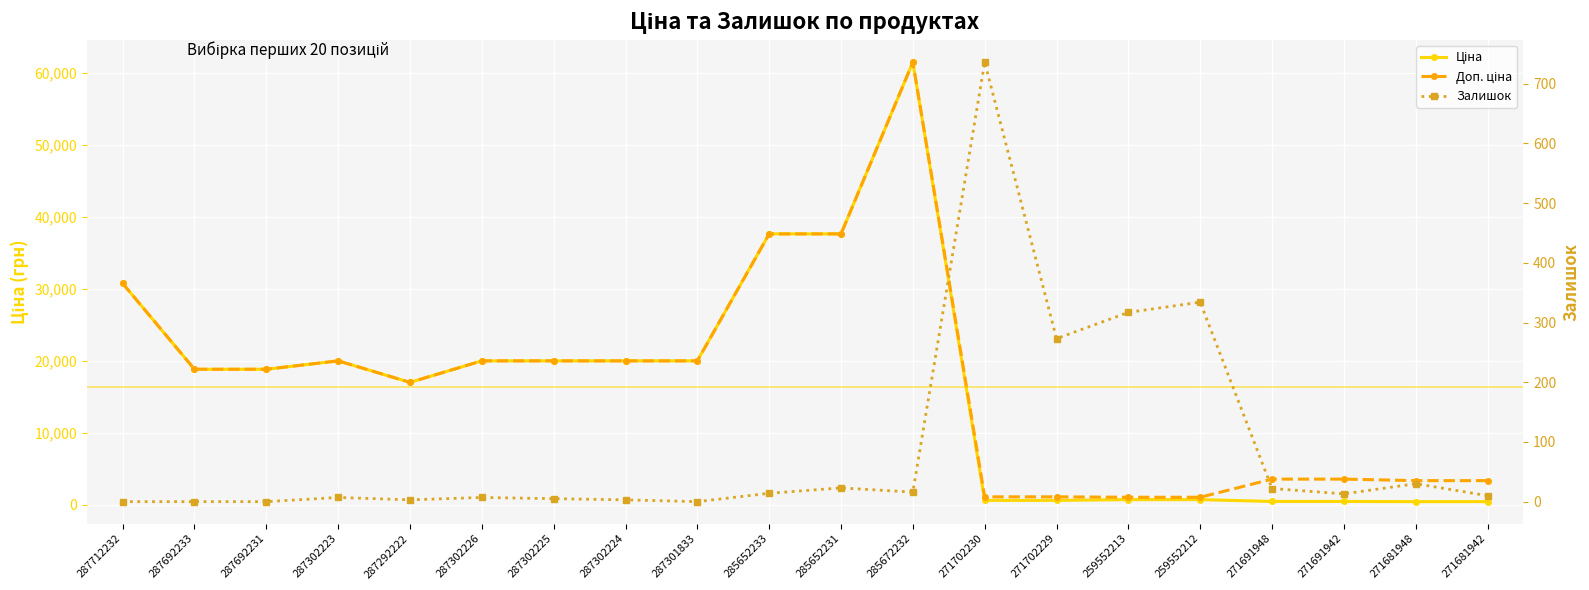

True or false: Залишок and Доп. ціна cross at least once.

False